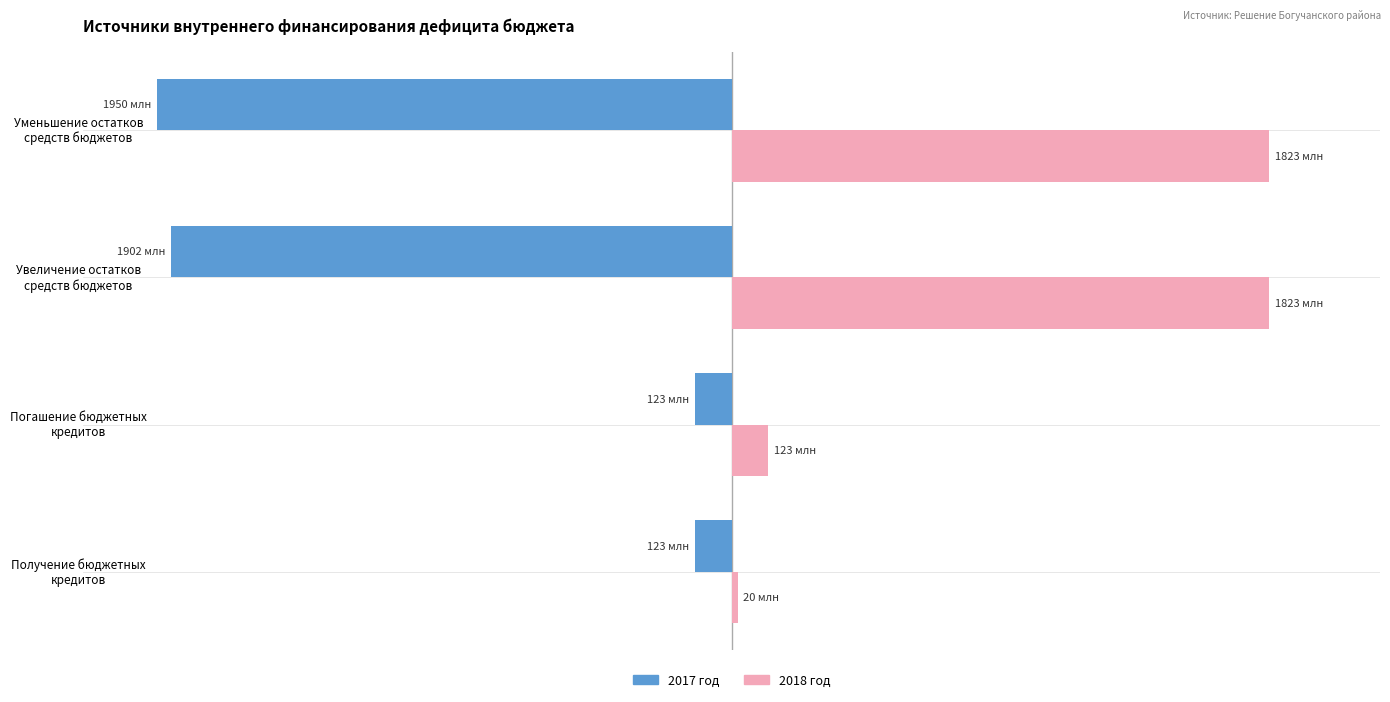

What is the sum of all 2018 год values?

3788675380